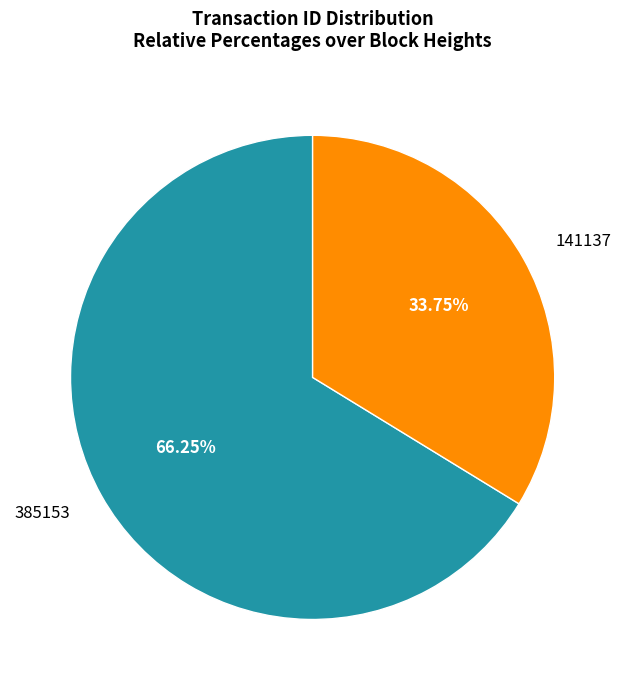

Approximately how many times larger is the value at 385153 compared to 141137?

2.0